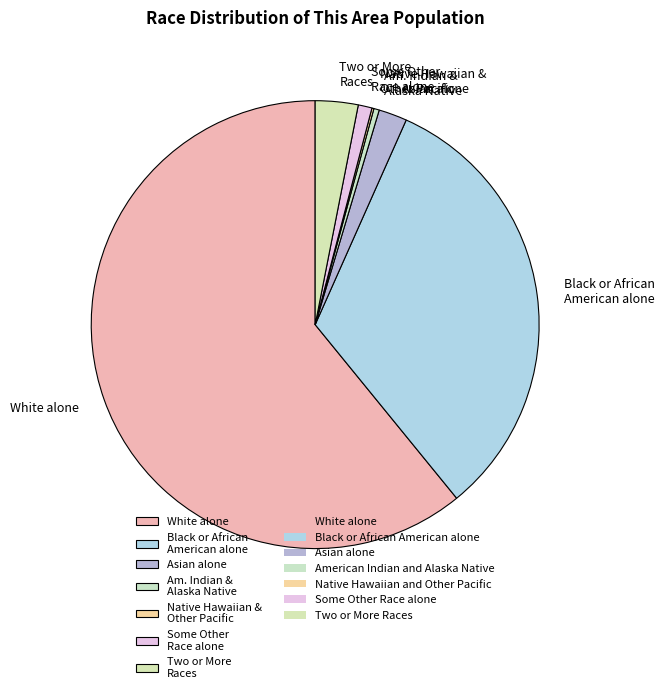

What is the majority slice?

White alone